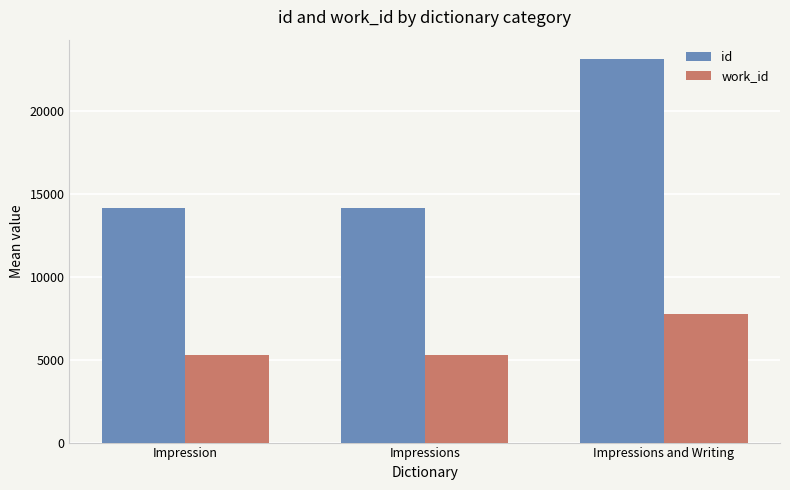

At which label does id reach its peak?

Impressions and Writing